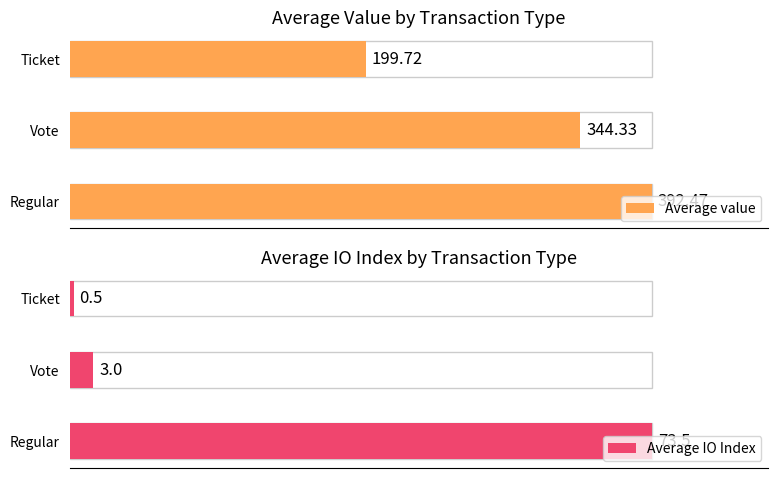

How many series are shown in this chart?

2